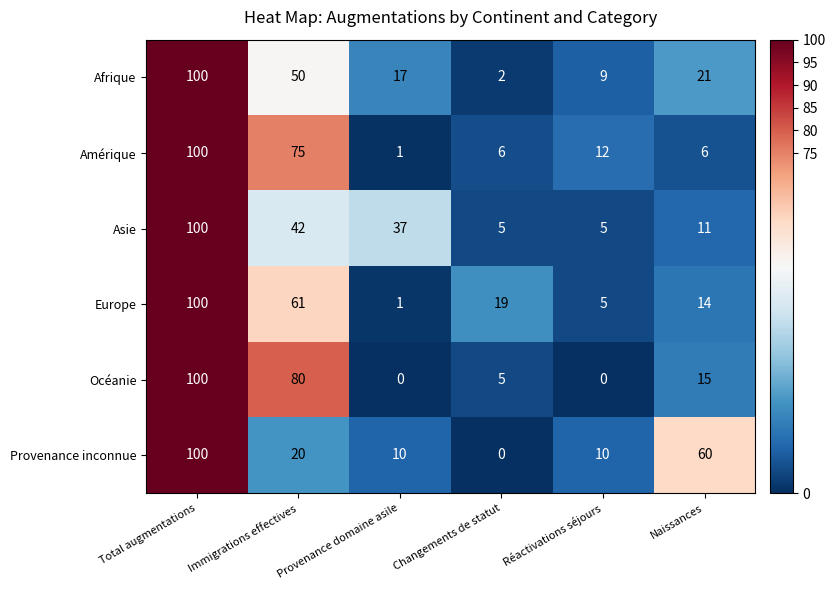

What is the difference between the Afrique values at Total augmentations and Naissances?

79